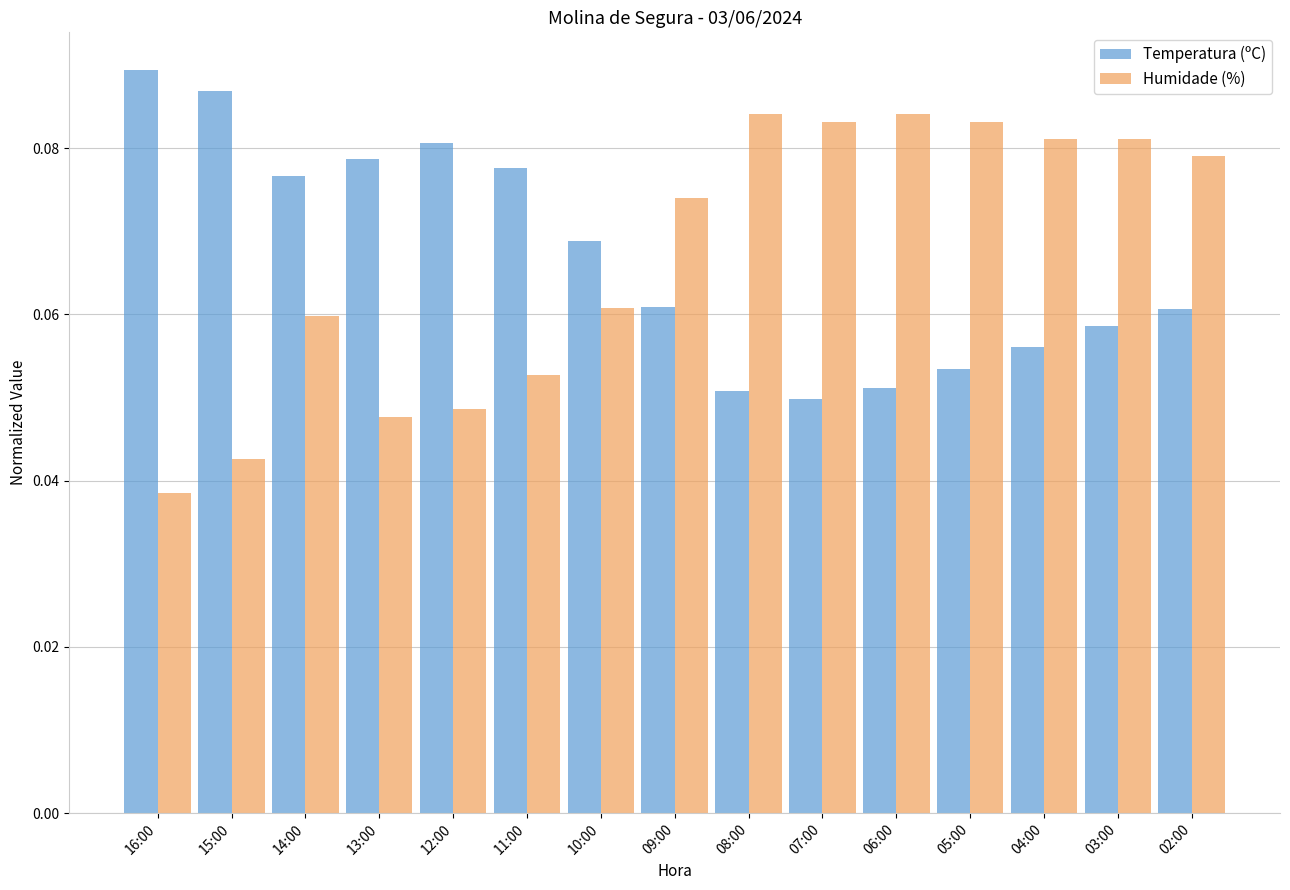

How many Humidade (%) values are between 0 and 1?

15